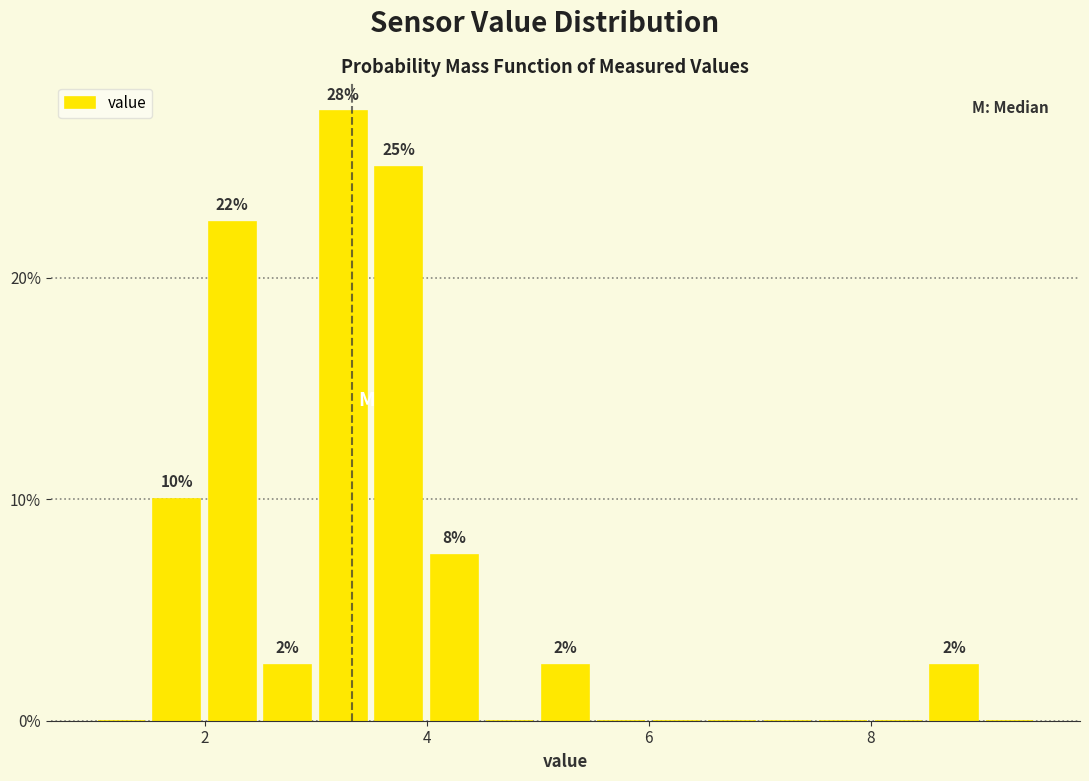

Read against the x-axis, roughly where is the centre of the tallest bar?

3.2